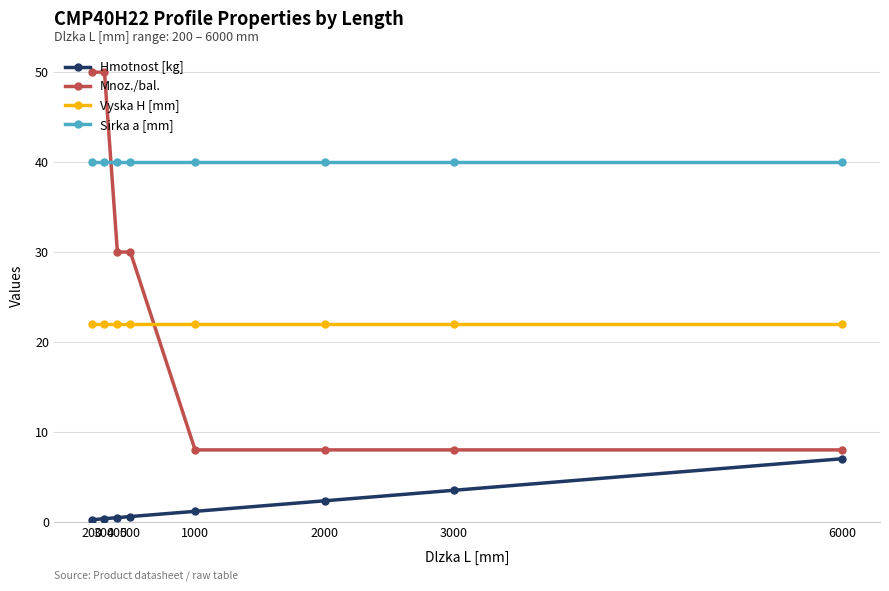

Does the chart have visible grid lines?

Yes